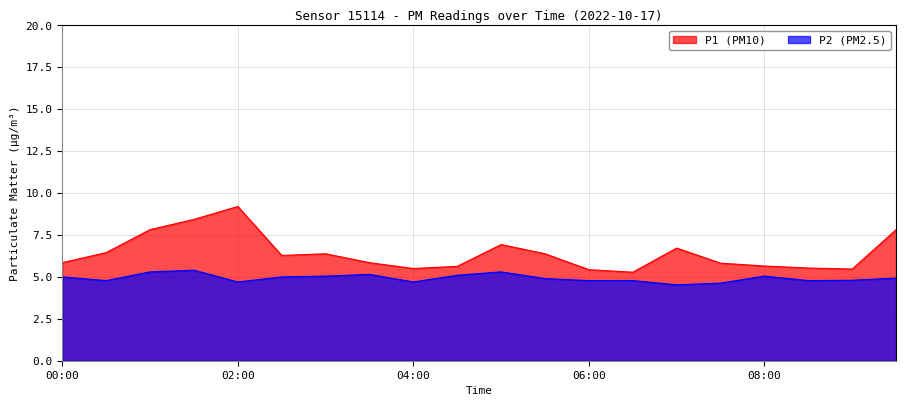

Reading left to right, extract all data points from this chart.

P1: 00:00=5.8	00:30=6.5	01:00=7.8	01:30=8.4	02:00=9.2	02:30=6.3	03:00=6.4	03:30=5.8	04:00=5.5	04:30=5.6	05:00=6.9	05:30=6.4	06:00=5.4	06:30=5.3	07:00=6.7	07:30=5.8	08:00=5.7	08:30=5.5	09:00=5.5	09:30=7.8
P2: 00:00=5.0	00:30=4.8	01:00=5.3	01:30=5.4	02:00=4.7	02:30=5.0	03:00=5.0	03:30=5.2	04:00=4.7	04:30=5.1	05:00=5.3	05:30=4.9	06:00=4.8	06:30=4.8	07:00=4.5	07:30=4.6	08:00=5.0	08:30=4.8	09:00=4.8	09:30=4.9